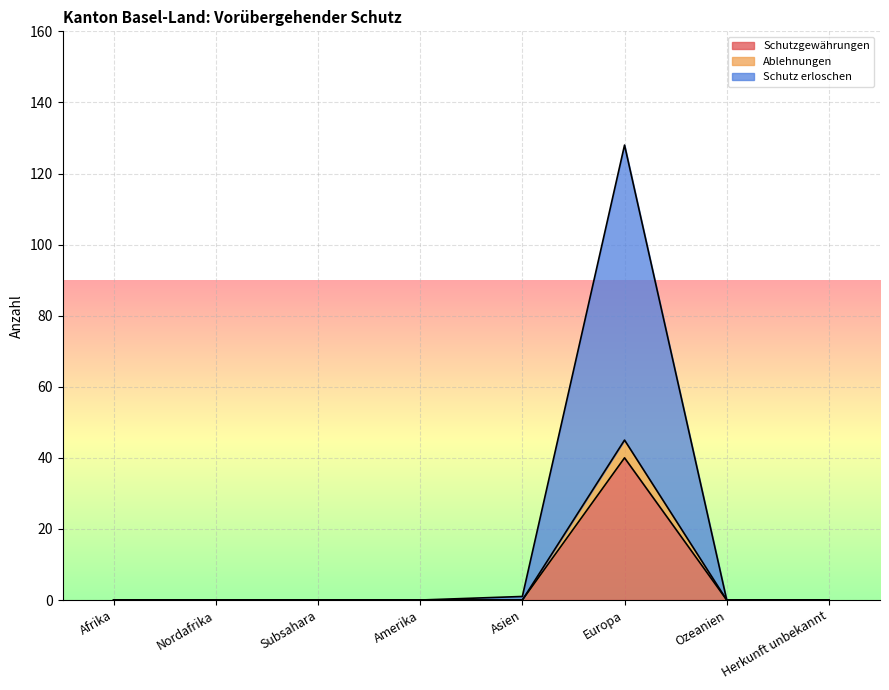

True or false: Schutz erloschen and Ablehnungen cross at least once.

False